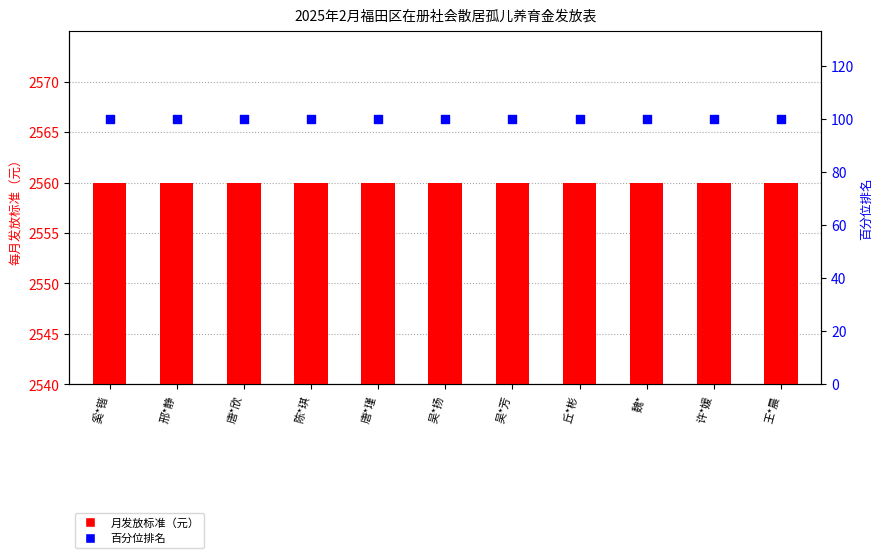

Which series has the widest spread of Y values?

月发放标准（元）